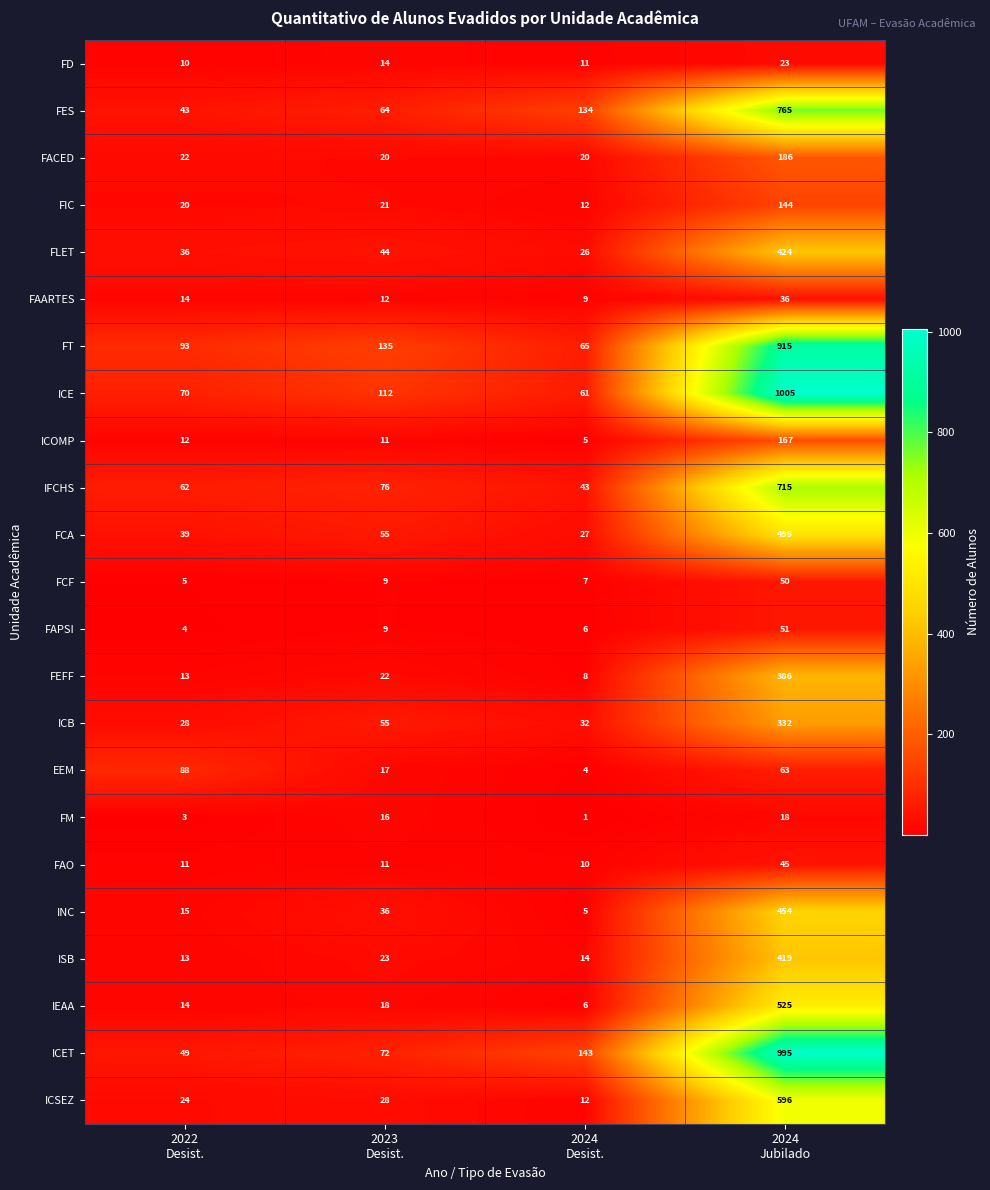

What is the difference between the maximum and minimum values in the ICET series?

946